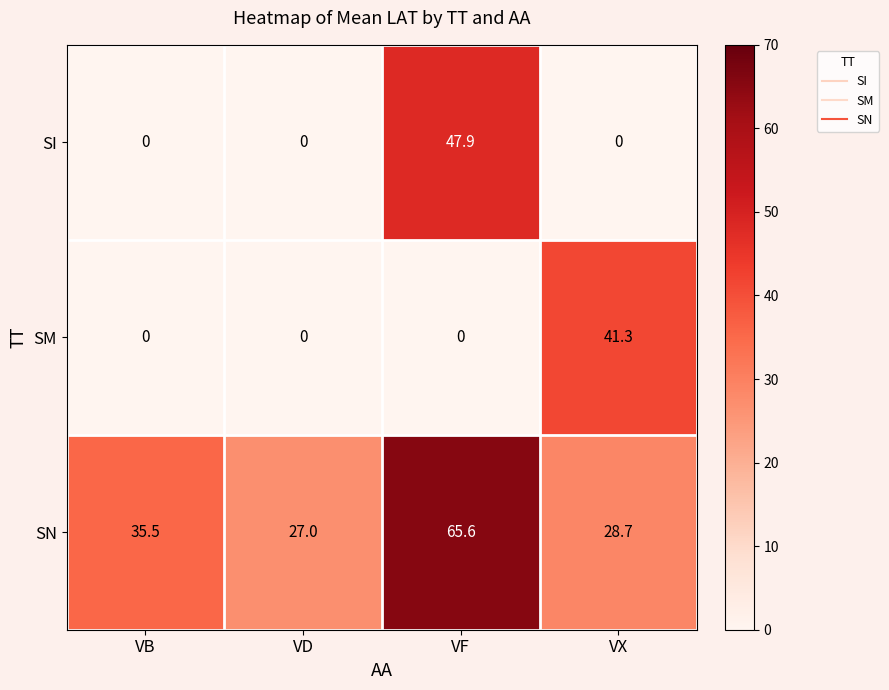

What is the average value of the SN series?

39.2